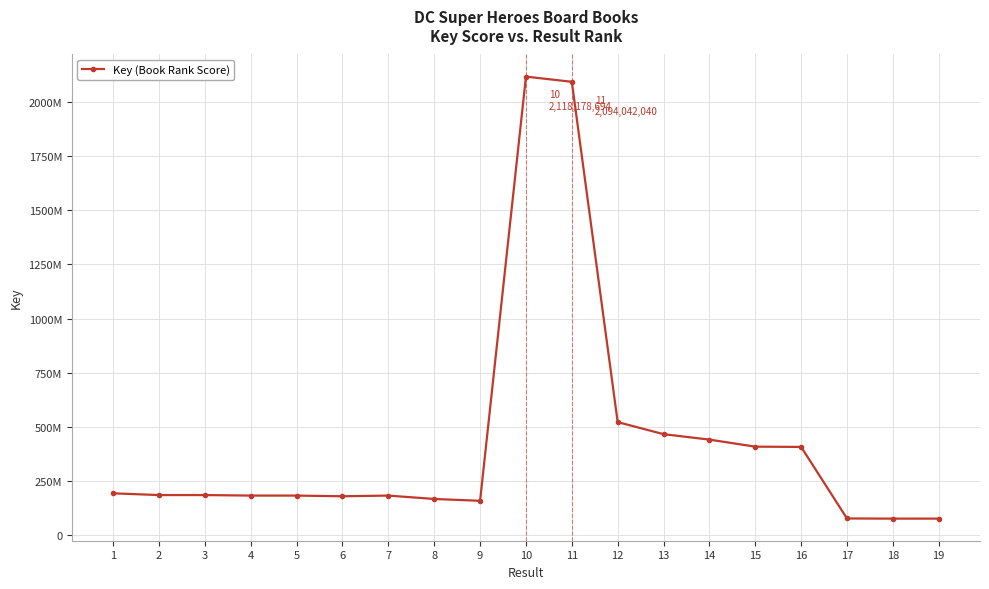

True or false: the data shows 52573762 at 1.

False